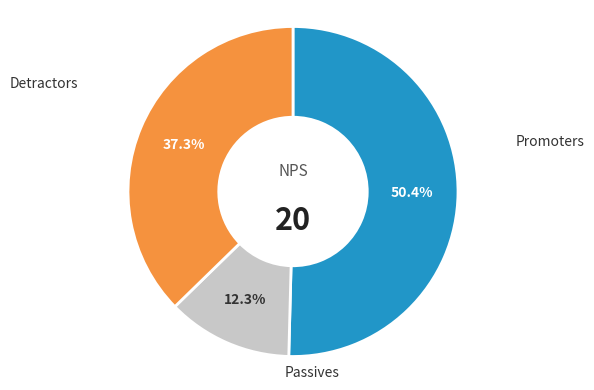

Does any single category account for the majority?

Yes